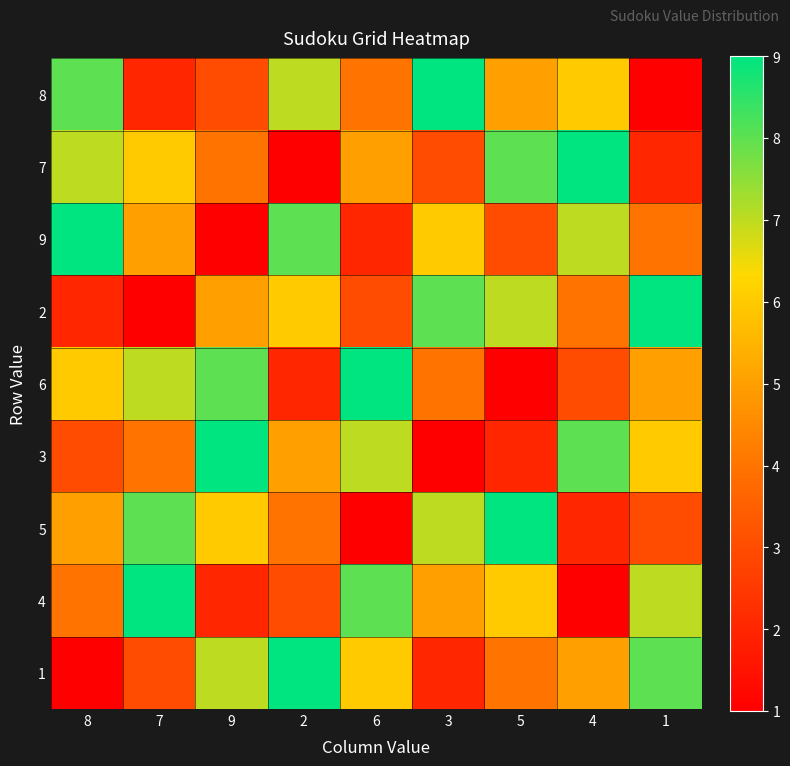

What is the total value across all series at 1?

45